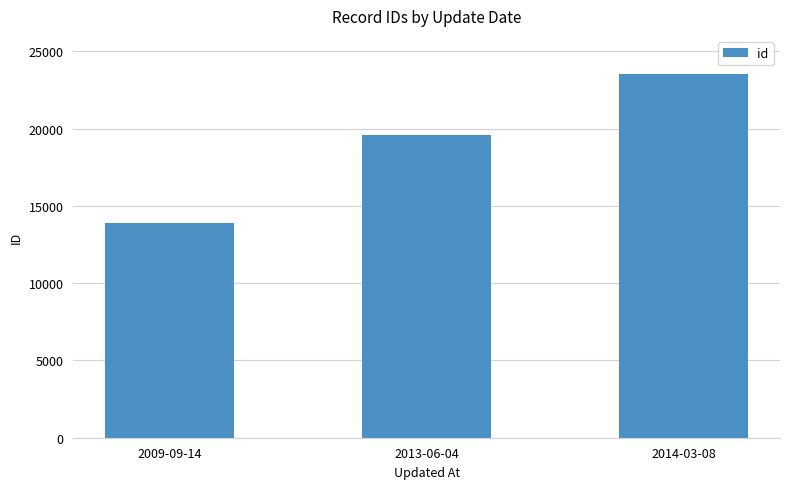

What is the approximate value at 2014-03-08, to the nearest 50?

23500